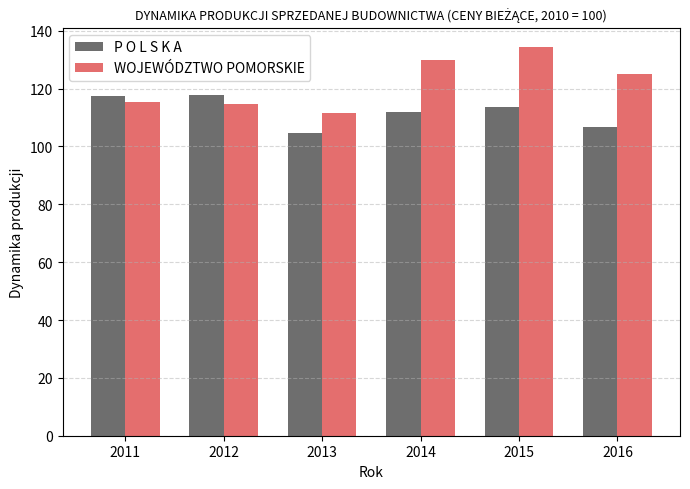

Is it true that WOJEWÓDZTWO POMORSKIE equals 225.1 at 2014?

False